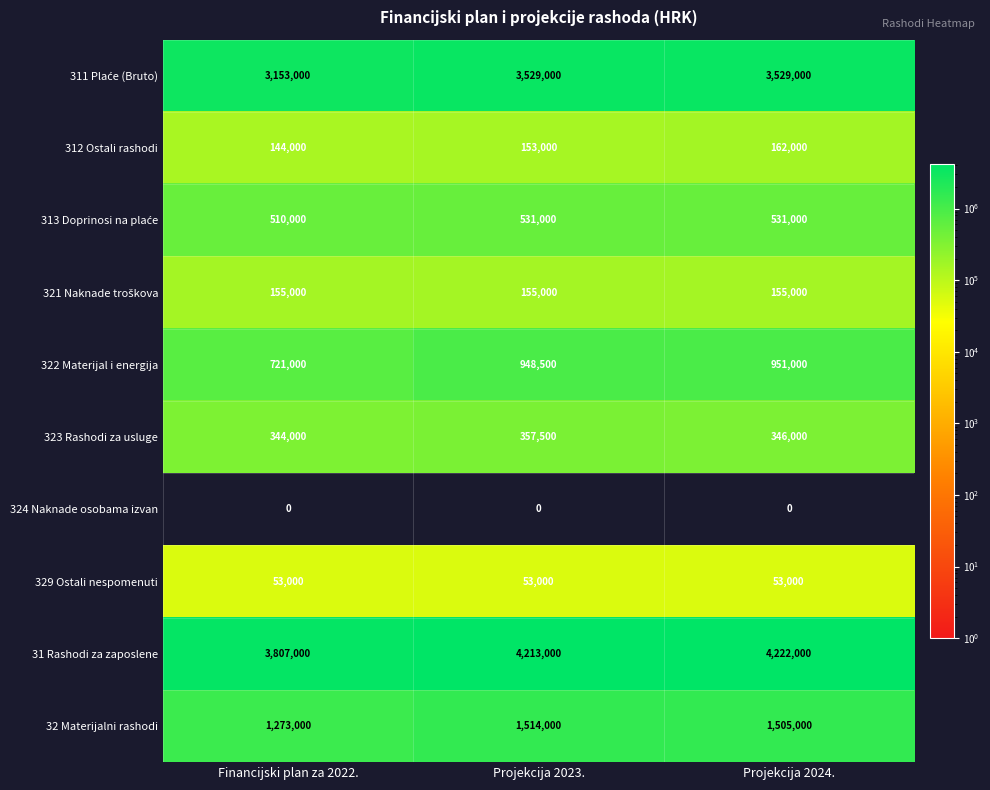

What is the maximum value shown in the chart?

4222000